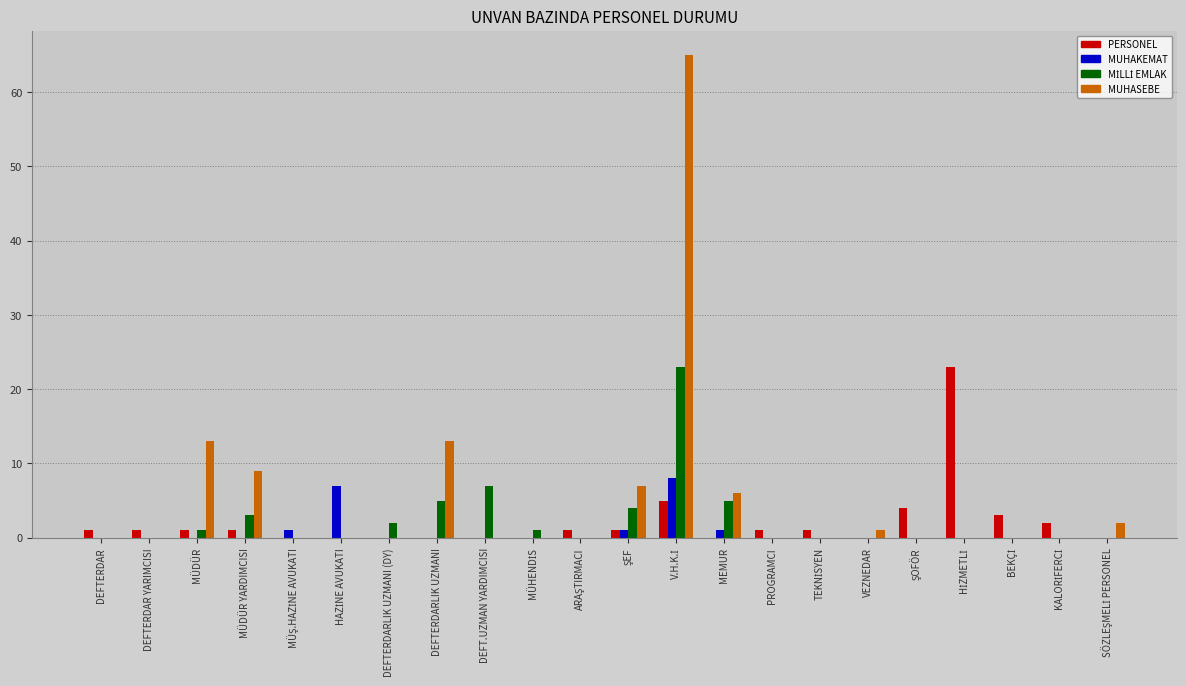

How many data points does each series have?

22